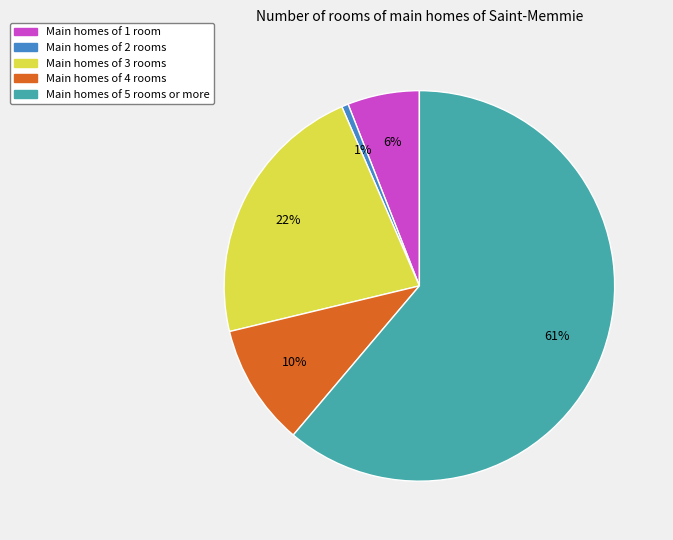

Is there a majority slice in this chart?

Yes